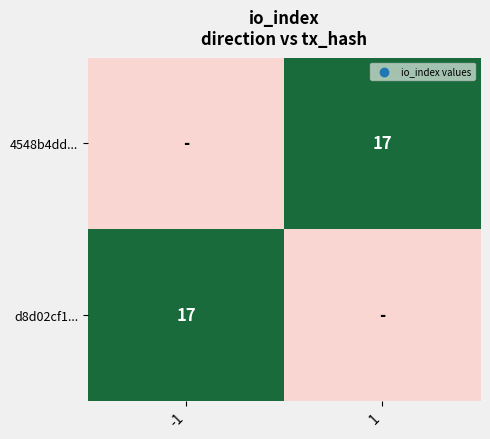

The value of 4548b4dd... at 1 is 22. True or false?

False